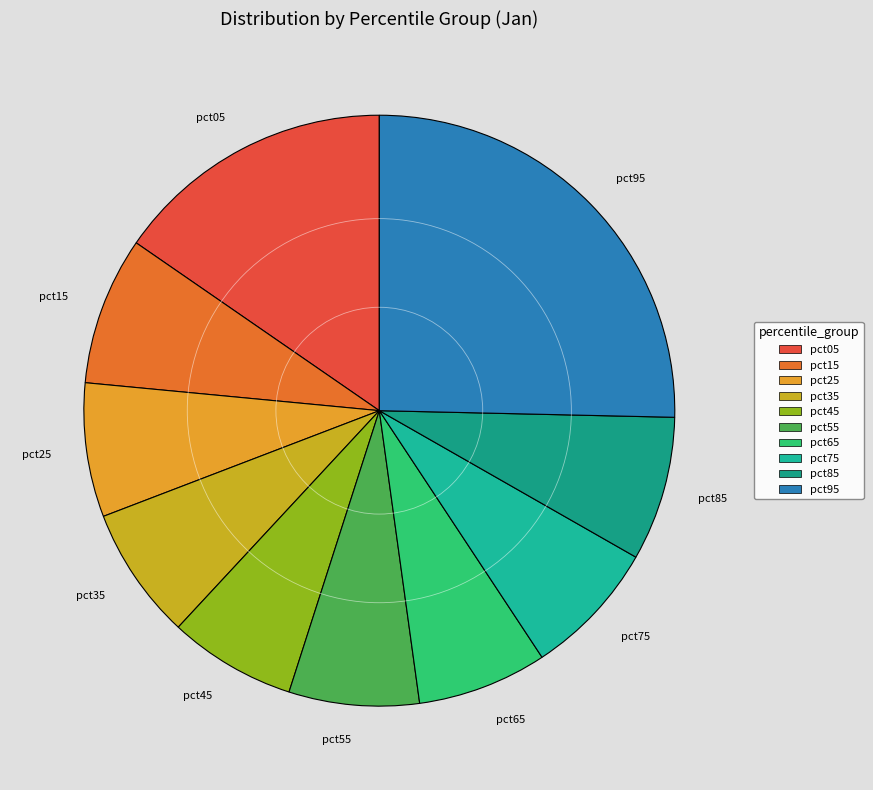

Does any single category account for the majority?

No